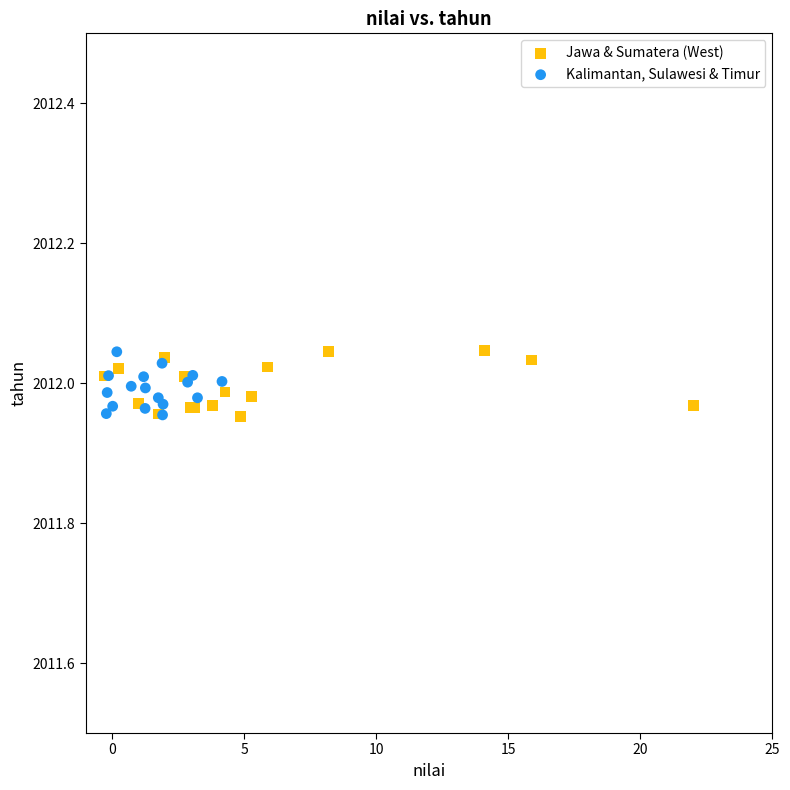

What are all the series names shown in the legend?

Jawa & Sumatera (West), Kalimantan, Sulawesi & Timur